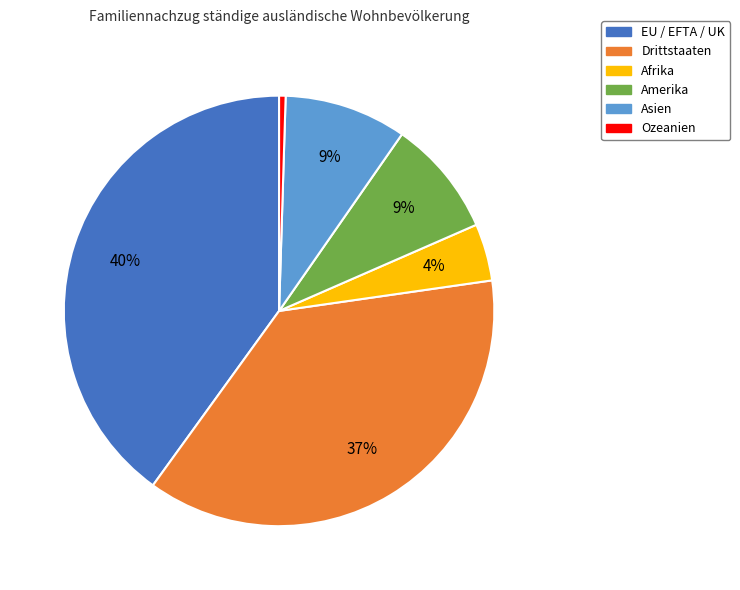

Is there any slice that represents more than half of the pie?

No